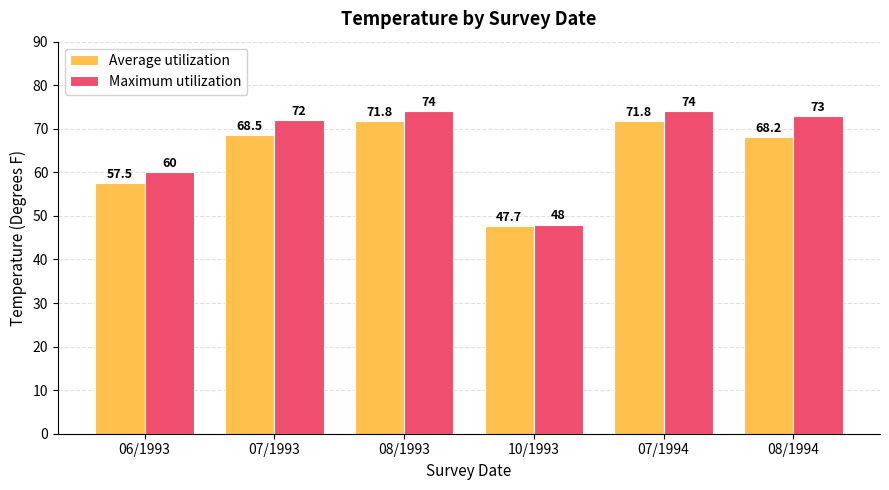

How many values in the Maximum utilization series are below 73?

3